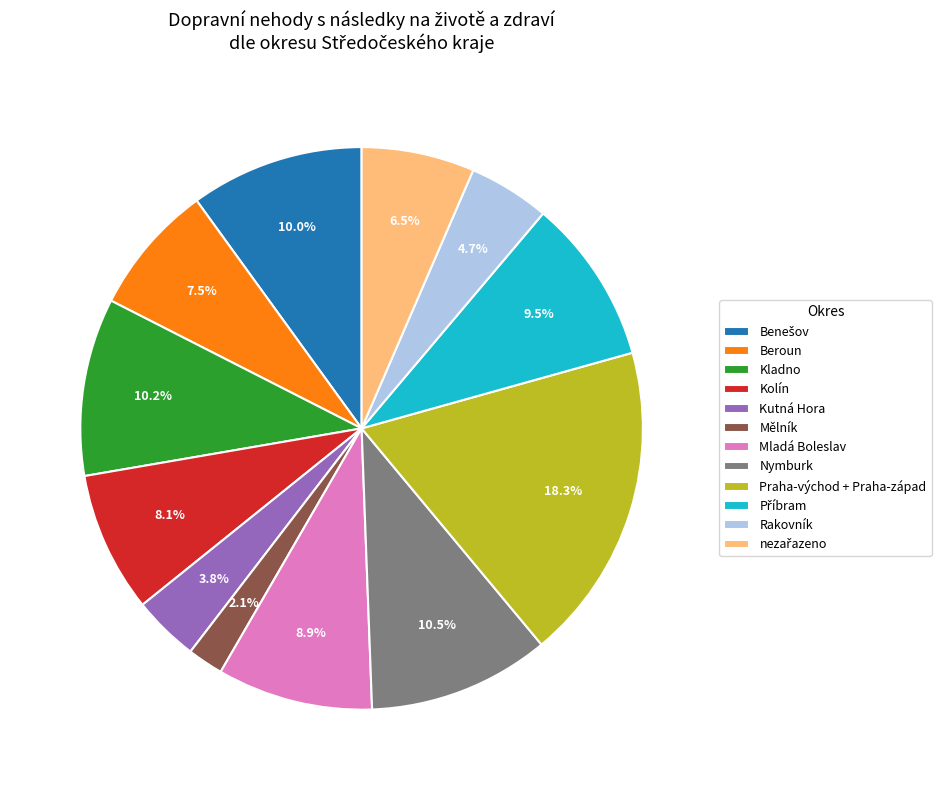

What is the ratio of the value at Mladá Boleslav to the value at Beroun?

1.2